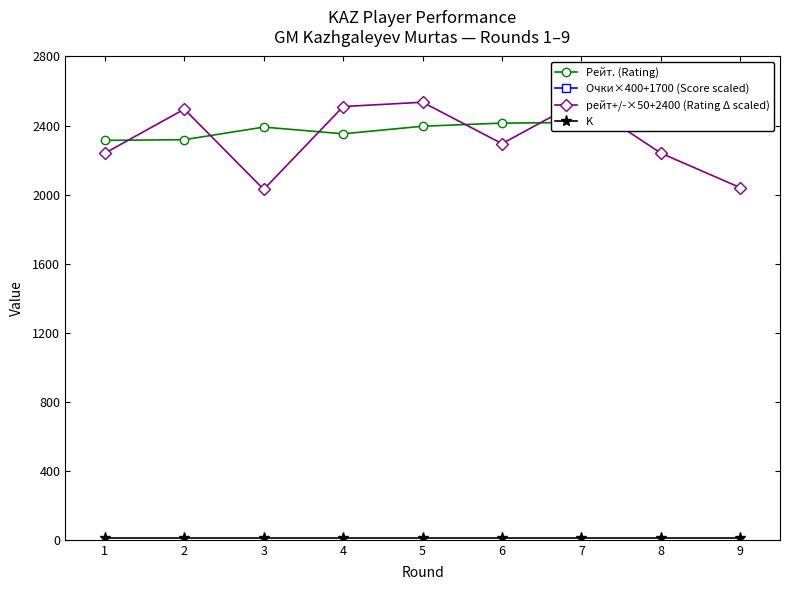

True or false: K and рейт+/-×50+2400 (Rating Δ scaled) intersect in this chart.

False